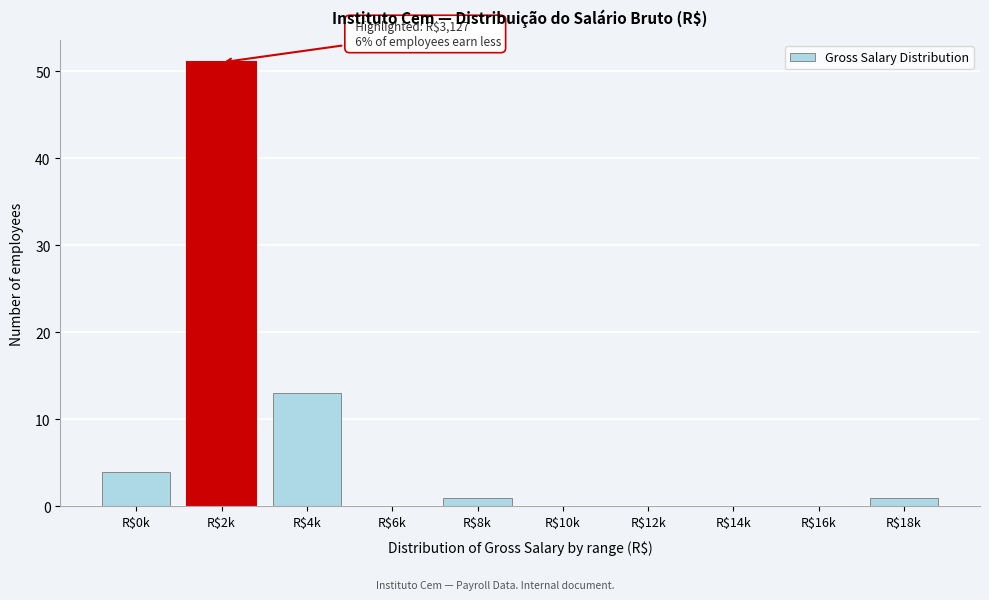

Where is the data nearest to the value 25?

R$4k